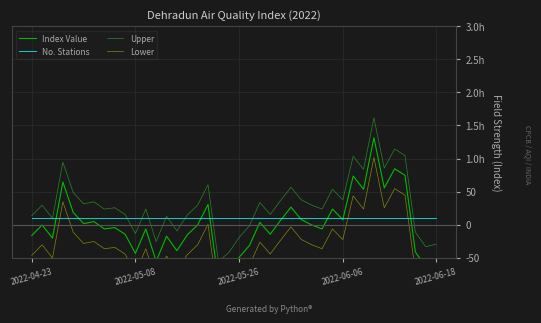

True or false: Upper and Lower intersect in this chart.

False